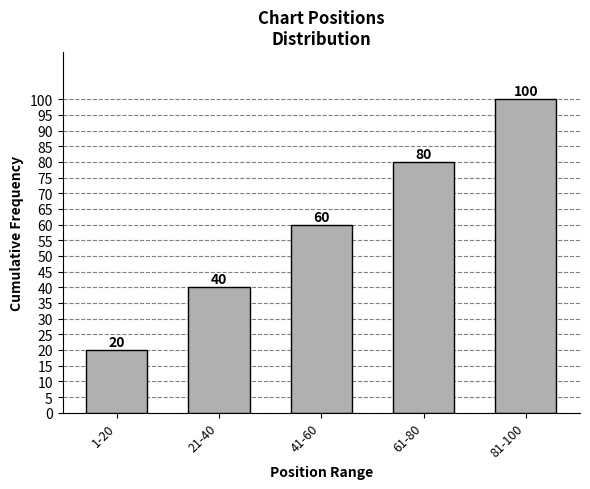

Reading left to right, transcribe all the data shown in this chart.

1-20=20	21-40=40	41-60=60	61-80=80	81-100=100